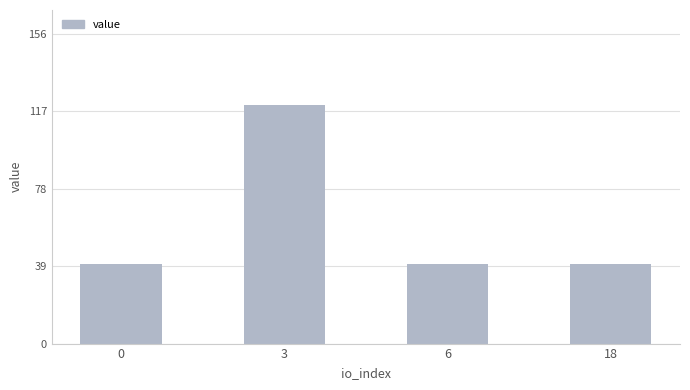

The value at 0 is 19.2. True or false?

False